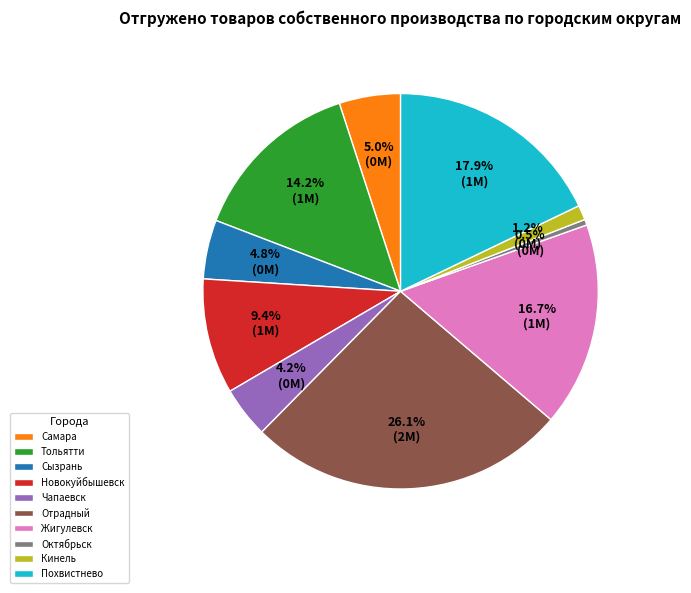

What portion of the pie excludes Кинель?

98.8%